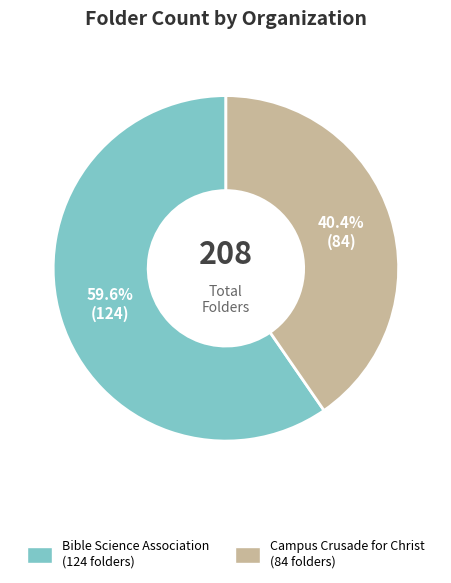

To the nearest percent, what is the average slice percentage?

50%